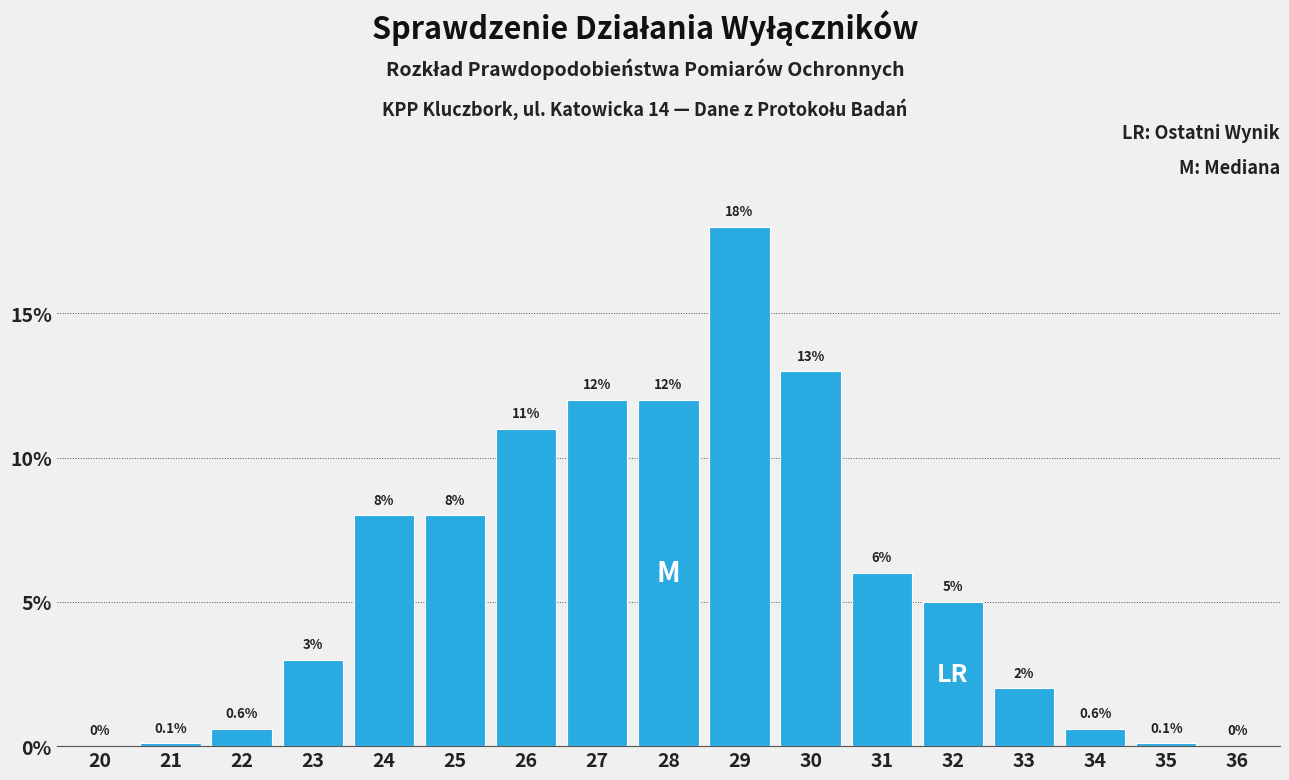

Reading left to right, transcribe all the data shown in this chart.

20=0.0	21=0.1	22=0.6	23=3.0	24=8.0	25=8.0	26=11.0	27=12.0	28=12.0	29=18.0	30=13.0	31=6.0	32=5.0	33=2.0	34=0.6	35=0.1	36=0.0